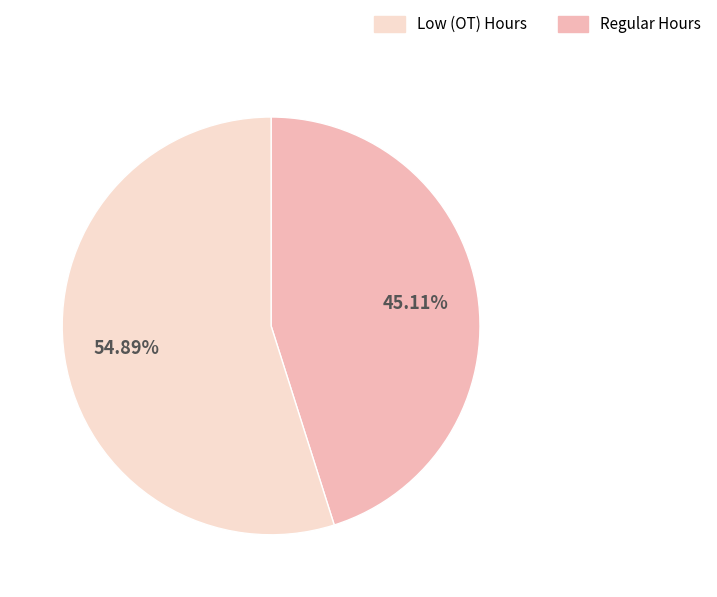

Does any single category account for the majority?

Yes